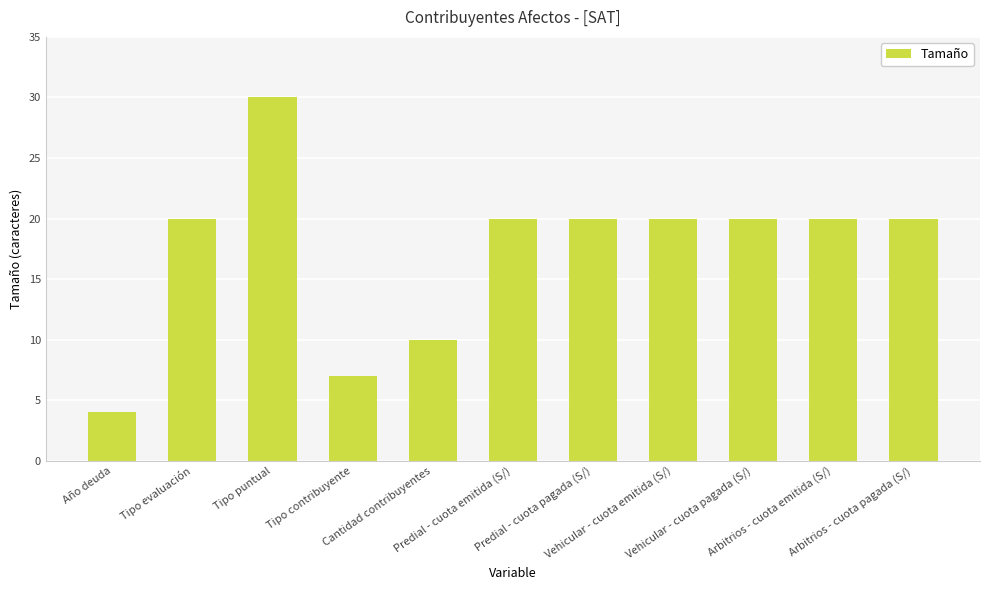

Is it true that the value at Año deuda is 1?

False